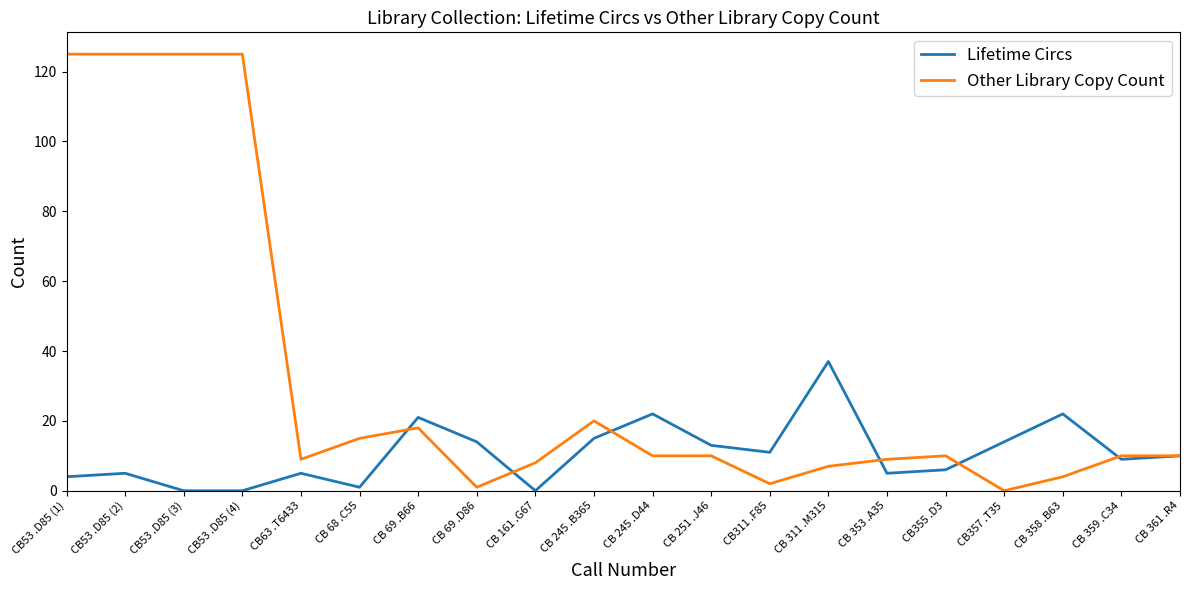

The Lifetime Circs series shows 20 at CB 251 .J46. True or false?

False